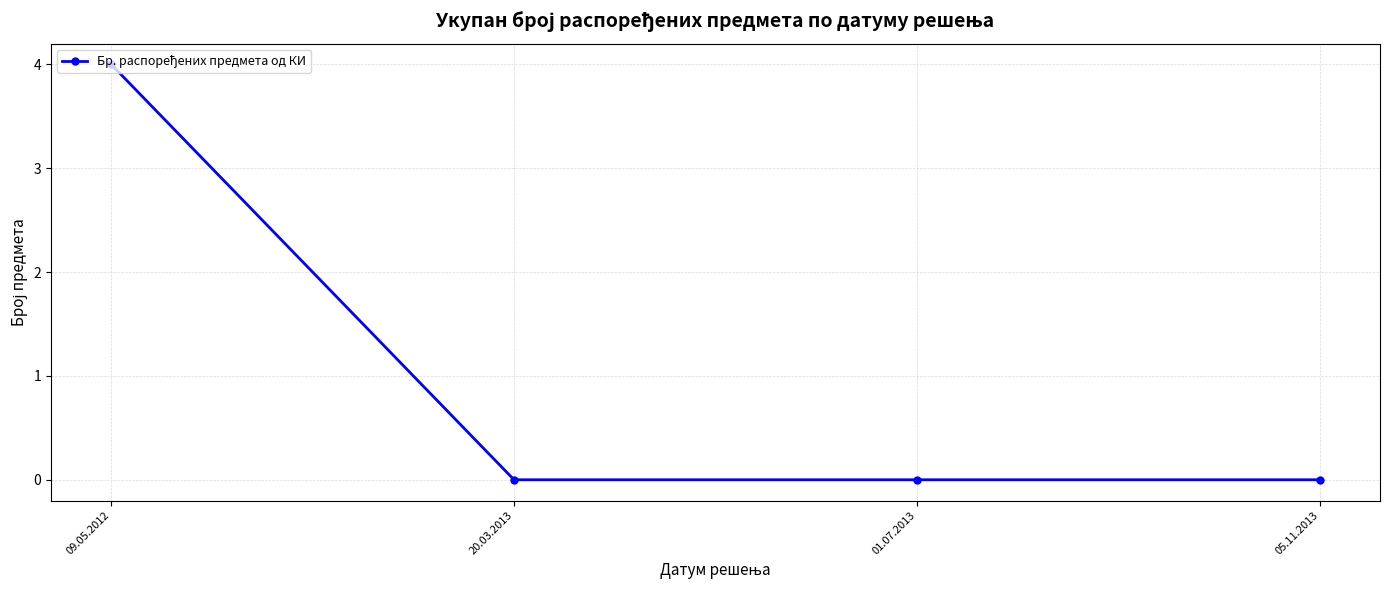

Does the chart have visible grid lines?

Yes